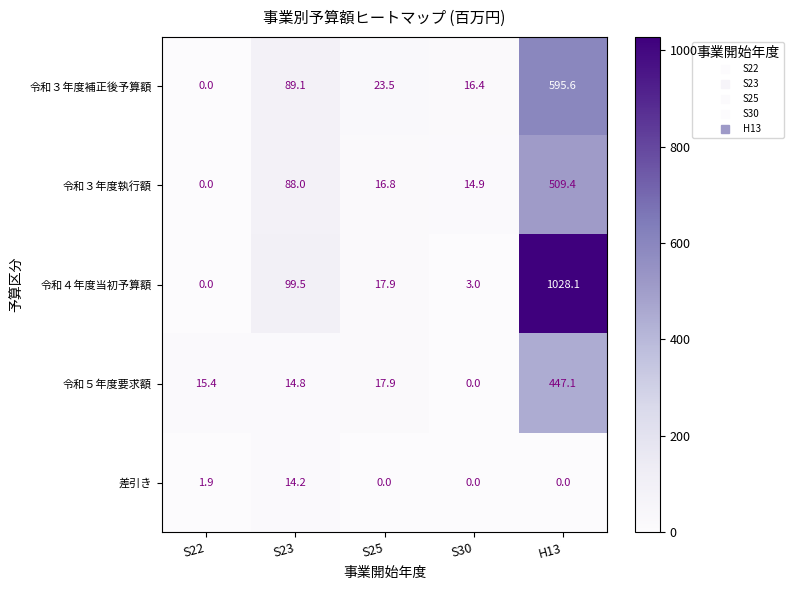

Reading left to right, list all the values displayed in this chart.

令和３年度補正後予算額: S22=0.0	S23=89.1	S25=23.5	S30=16.4	H13=595.6
令和３年度執行額: S22=0.0	S23=88.0	S25=16.8	S30=14.9	H13=509.4
令和４年度当初予算額: S22=0.0	S23=99.5	S25=17.9	S30=3.0	H13=1028.1
令和５年度要求額: S22=15.4	S23=14.8	S25=17.9	S30=0.0	H13=447.1
差引き: S22=1.9	S23=14.2	S25=0.0	S30=0.0	H13=0.0